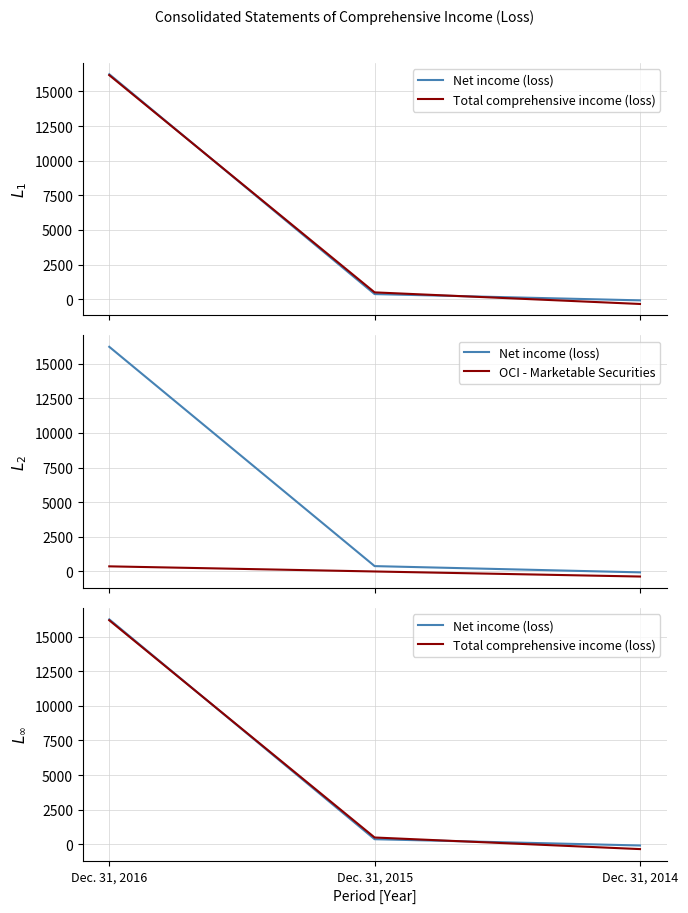

Count the number of data series in this chart.

3